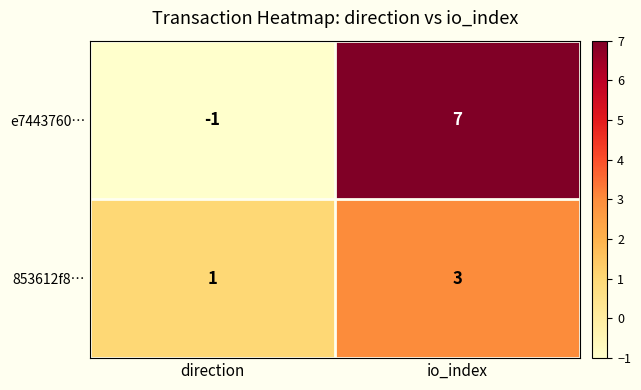

Which category has the lowest value across all series?

direction